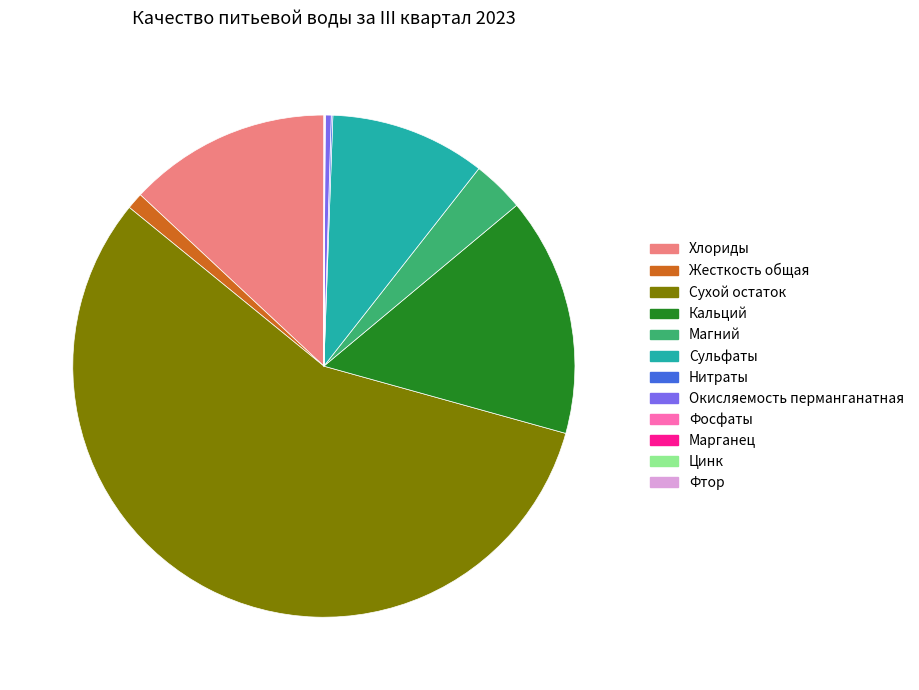

Does Сухой остаток account for over 50% of the chart?

Yes